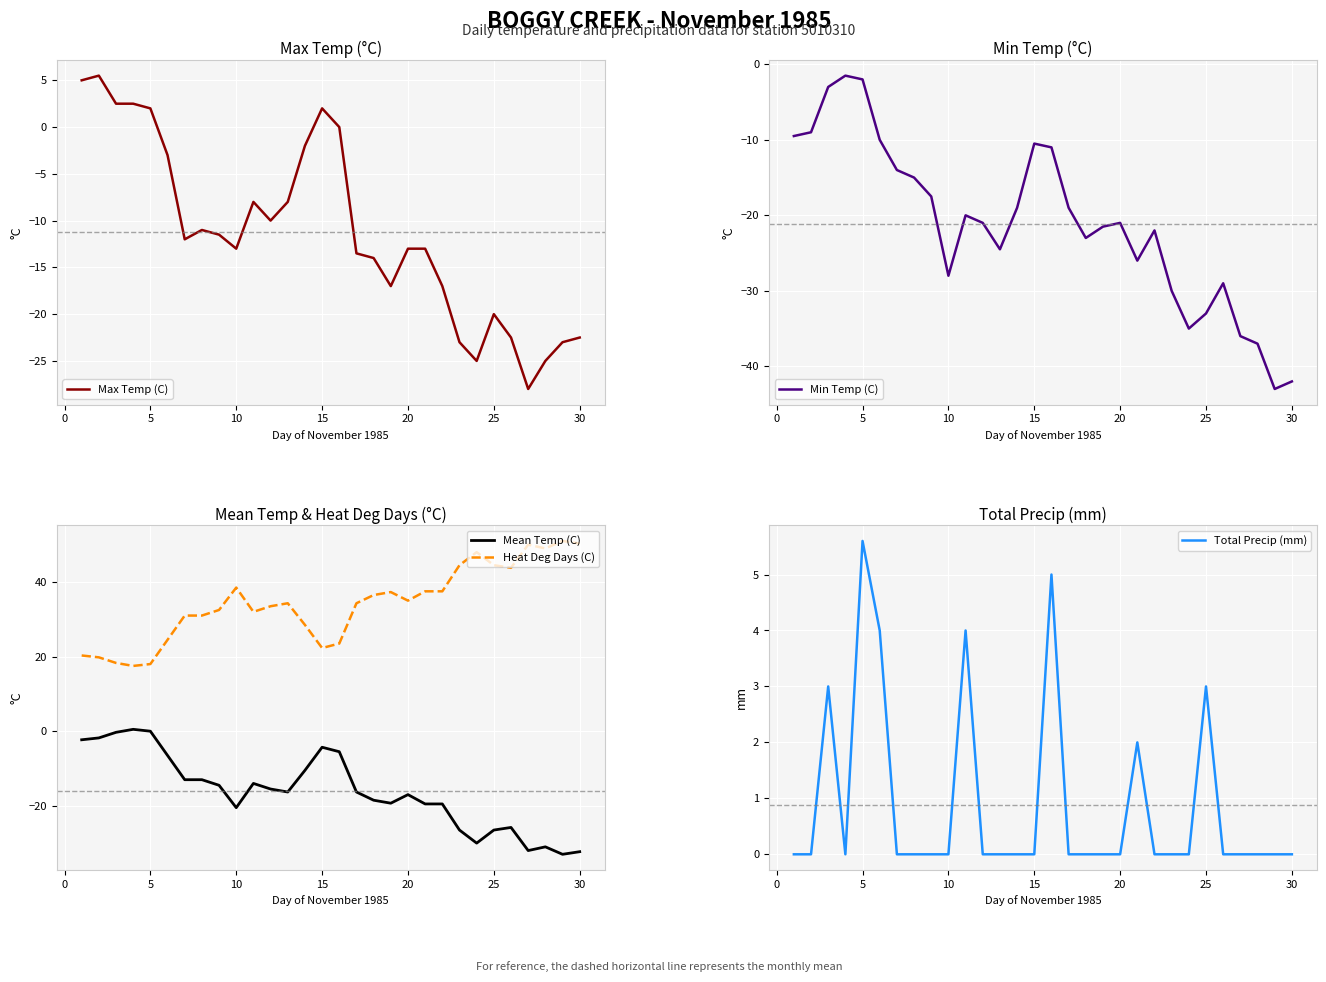

Which series has the largest total across all categories?

Heat Deg Days (C)